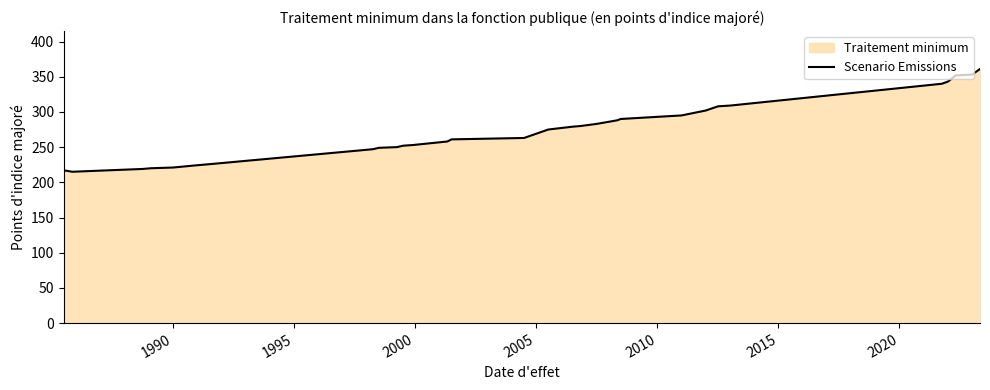

What is the difference between the maximum and minimum values?

146